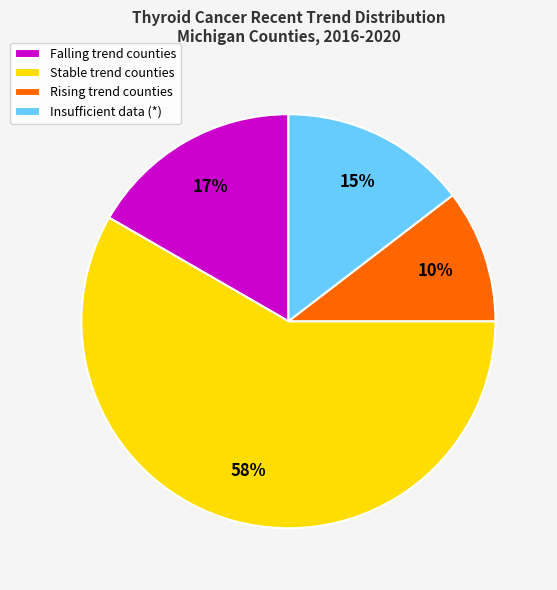

True or false: Insufficient data (*) accounts for 15% of the total.

True